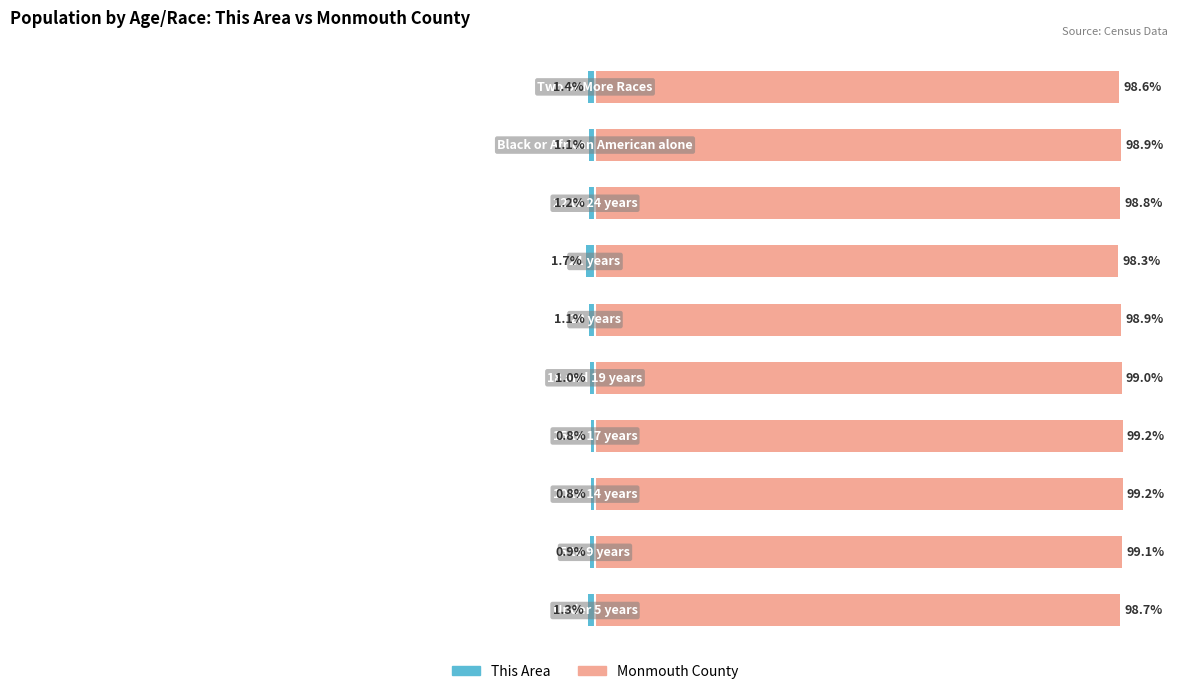

What are all the series names shown in the legend?

This Area, Monmouth County